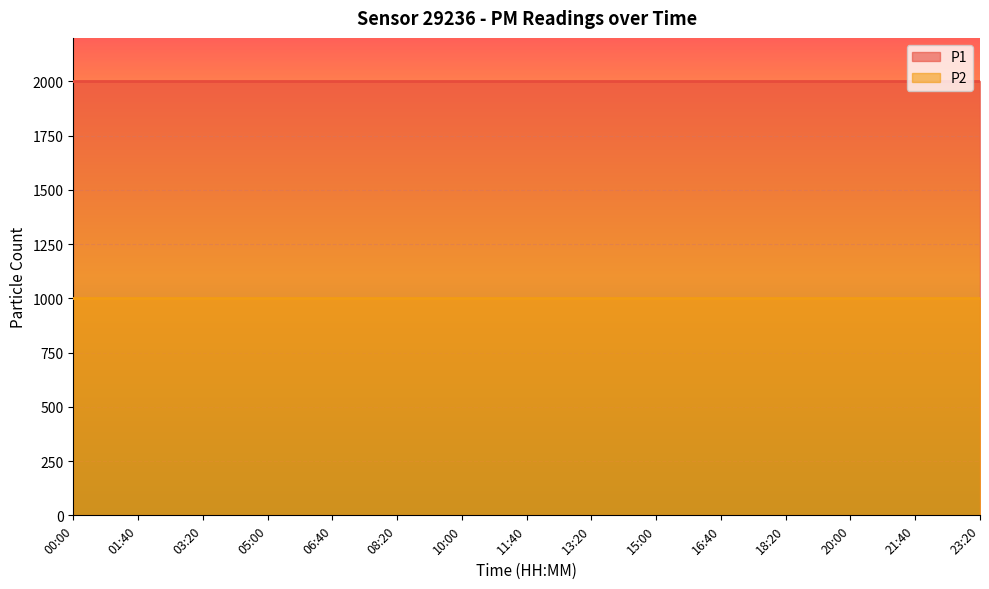

At which label does P1 reach its peak?

00:00